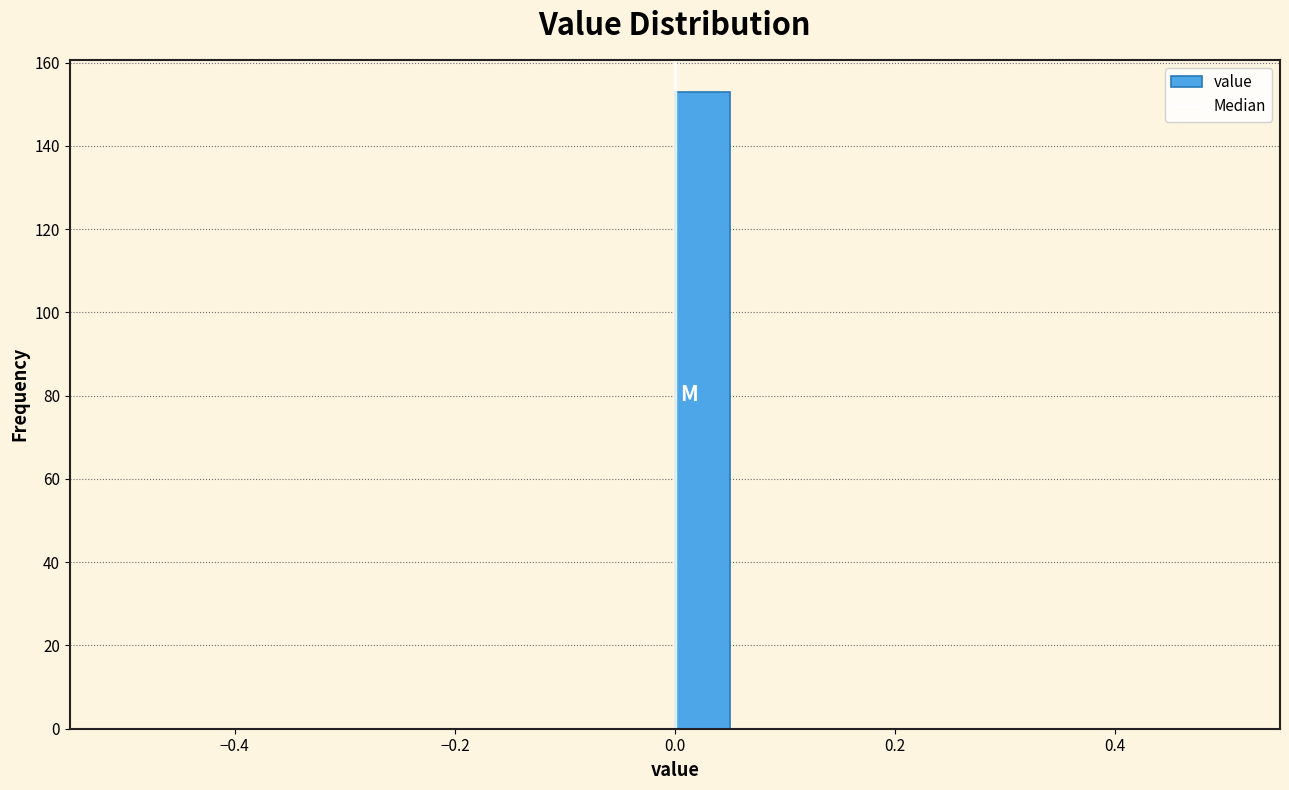

Around what value on the x-axis is the tallest bar? Give the approximate position of its centre, as read against the axis.

0.02